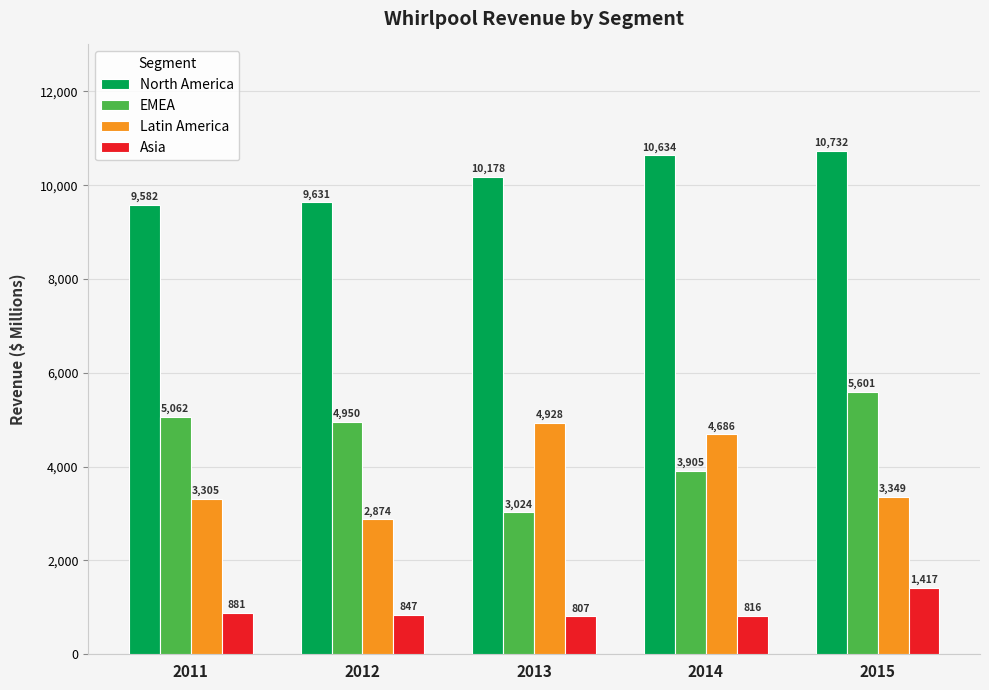

Reading right to left, transcribe all the data shown in this chart.

North America: 10732	10634	10178	9631	9582
EMEA: 5601	3905	3024	4950	5062
Latin America: 3349	4686	4928	2874	3305
Asia: 1417	816	807	847	881